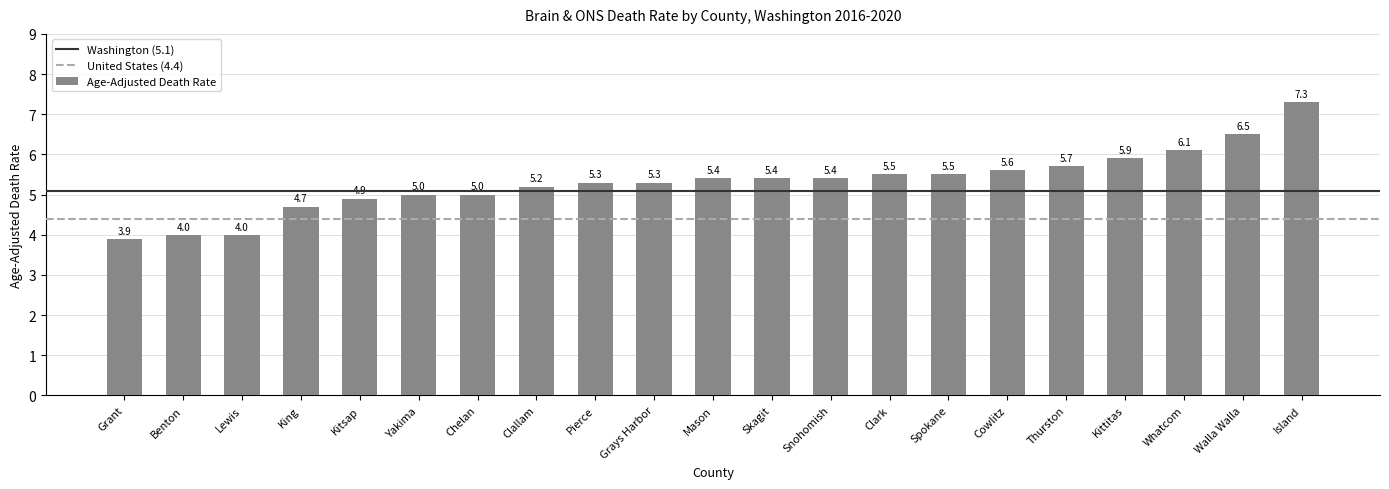

What is the change in value from King to Walla Walla?

+1.8